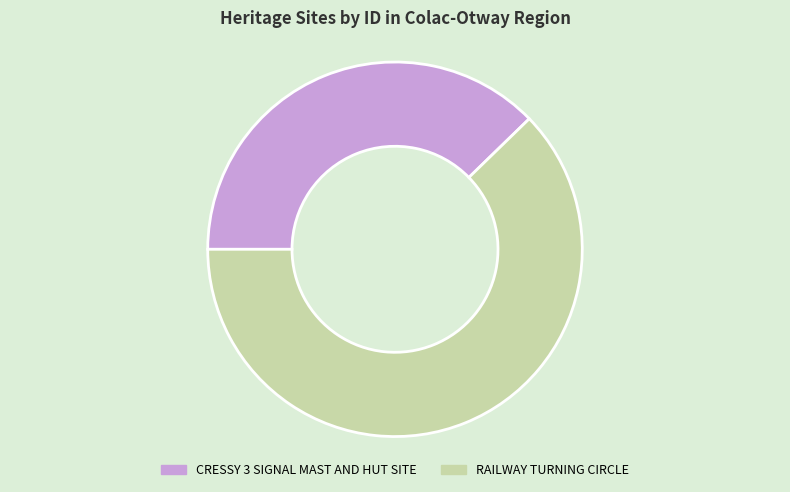

Do CRESSY 3 SIGNAL MAST AND HUT SITE and RAILWAY TURNING CIRCLE together represent more than half of the pie?

Yes